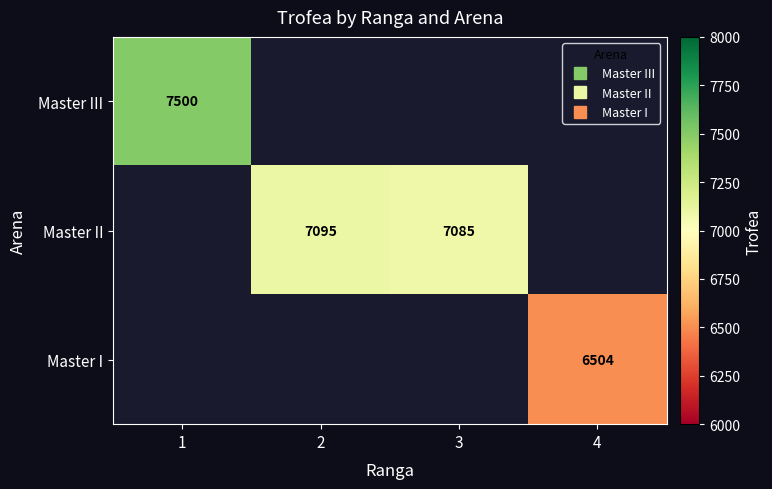

Rank the categories by Master II value from lowest to highest.

1, 4, 3, 2